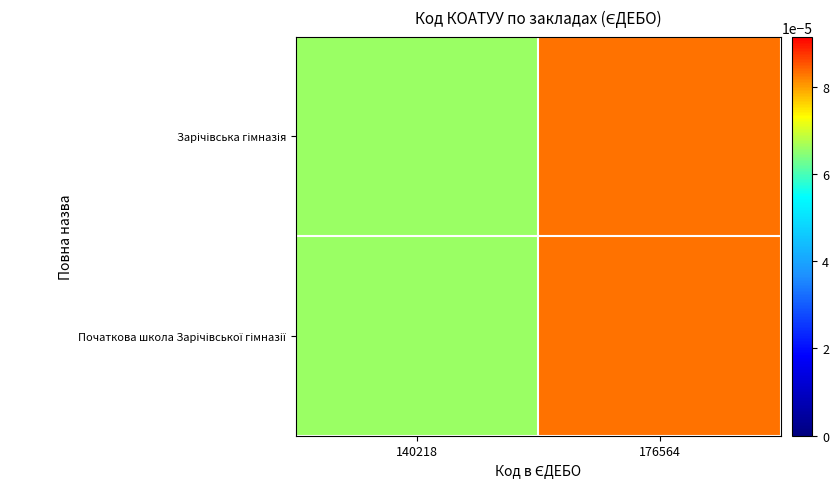

List the series in order of their peak value, highest first.

Зарічівська гімназія, Початкова школа Зарічівської гімназії